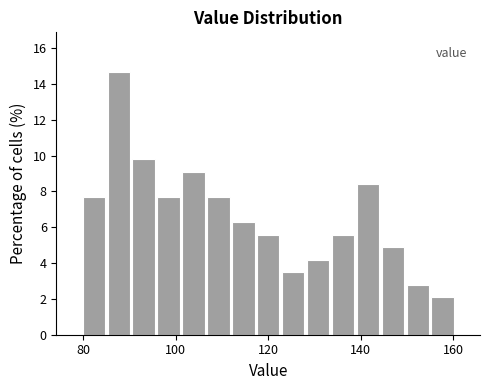

Read against the x-axis, roughly where is the centre of the tallest bar?

88